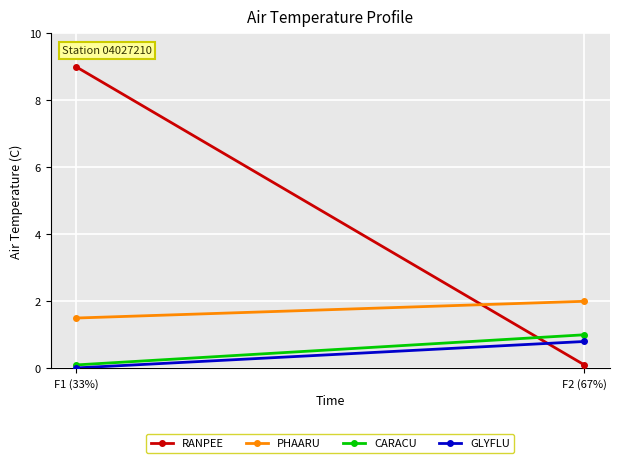

Which series has the widest spread of values?

RANPEE